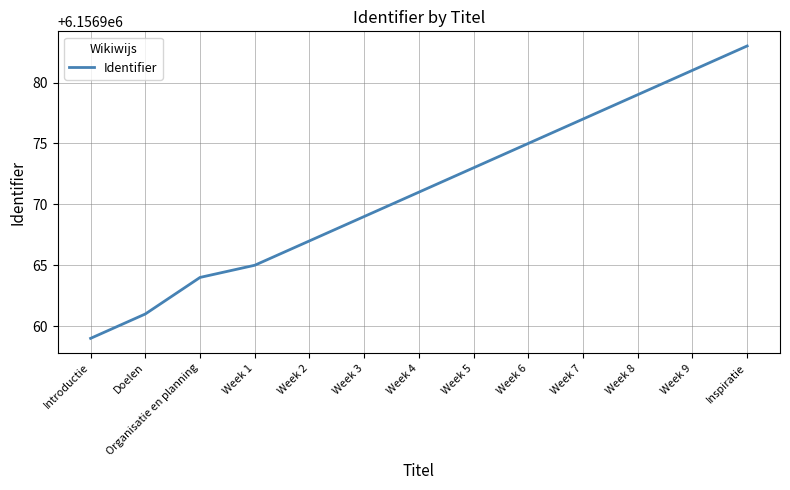

Rank the categories by value from lowest to highest.

Introductie, Doelen, Organisatie en planning, Week 1, Week 2, Week 3, Week 4, Week 5, Week 6, Week 7, Week 8, Week 9, Inspiratie